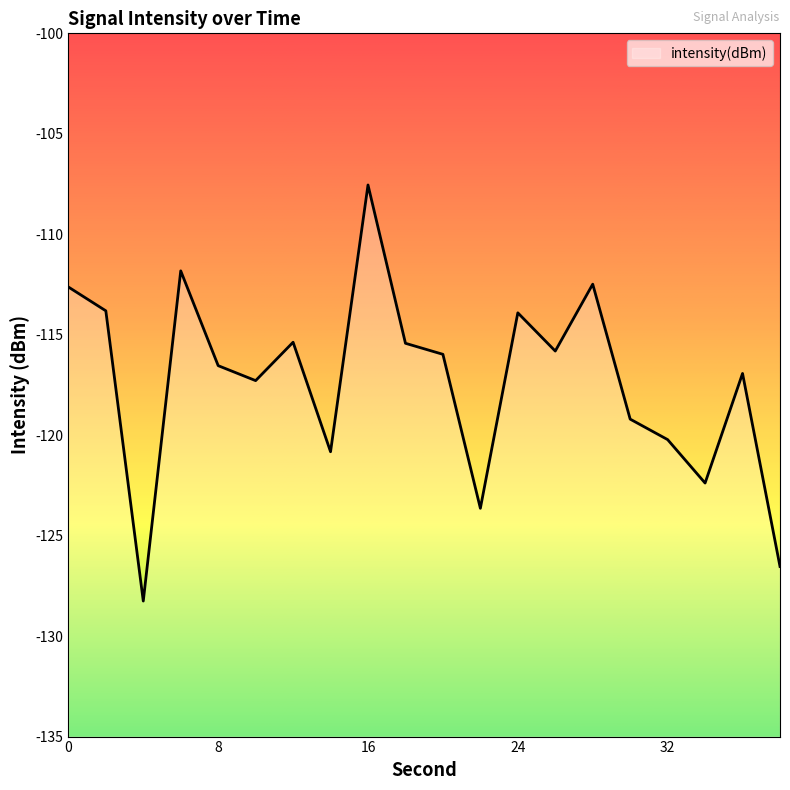

Reading right to left, transcribe all the data shown in this chart.

38=-126.5	36=-116.9	34=-122.4	32=-120.2	30=-119.2	28=-112.5	26=-115.8	24=-113.9	22=-123.6	20=-116.0	18=-115.4	16=-107.5	14=-120.8	12=-115.4	10=-117.3	8=-116.5	6=-111.8	4=-128.3	2=-113.8	0=-112.6